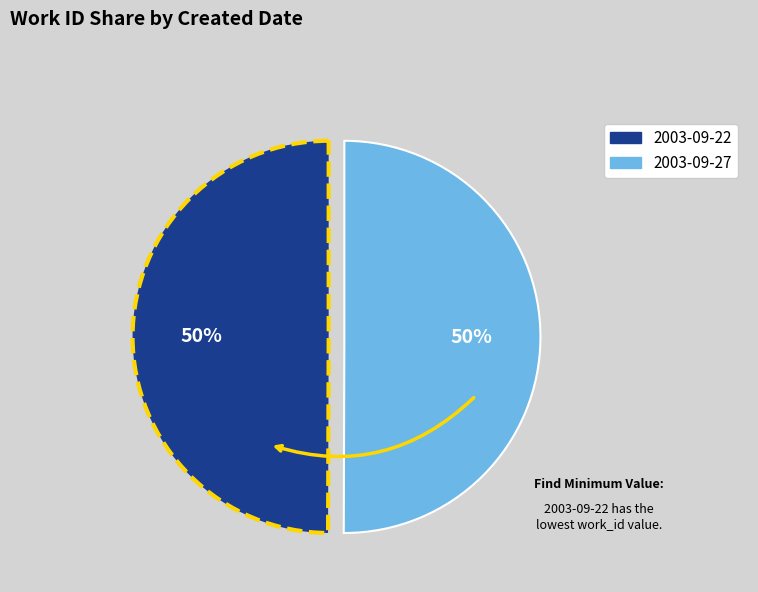

What percentage is the 2003-09-27 slice, to the nearest percent?

50%